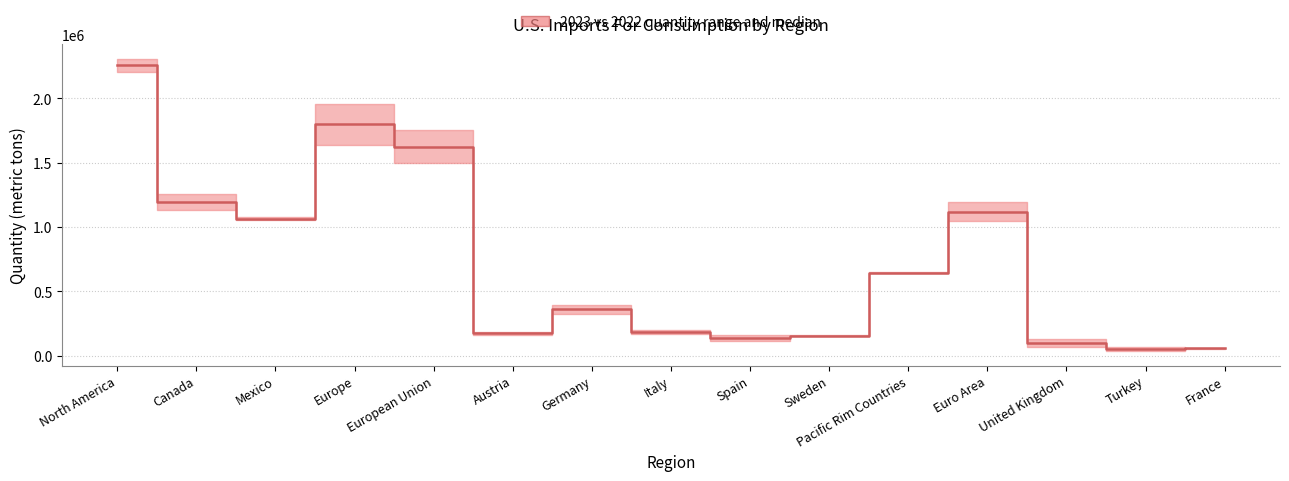

How many data points are less than 360498?

7